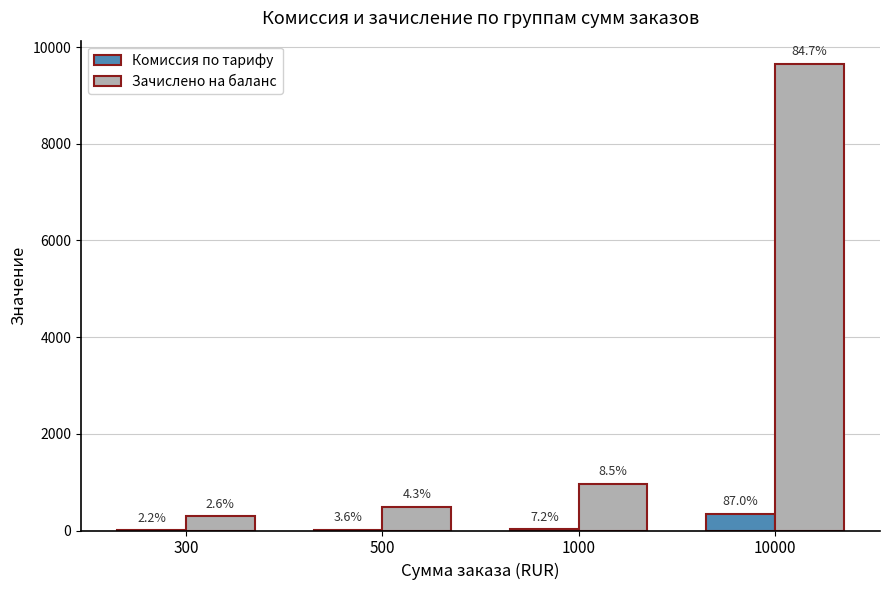

What are all the series names shown in the legend?

Комиссия по тарифу, Зачислено на баланс